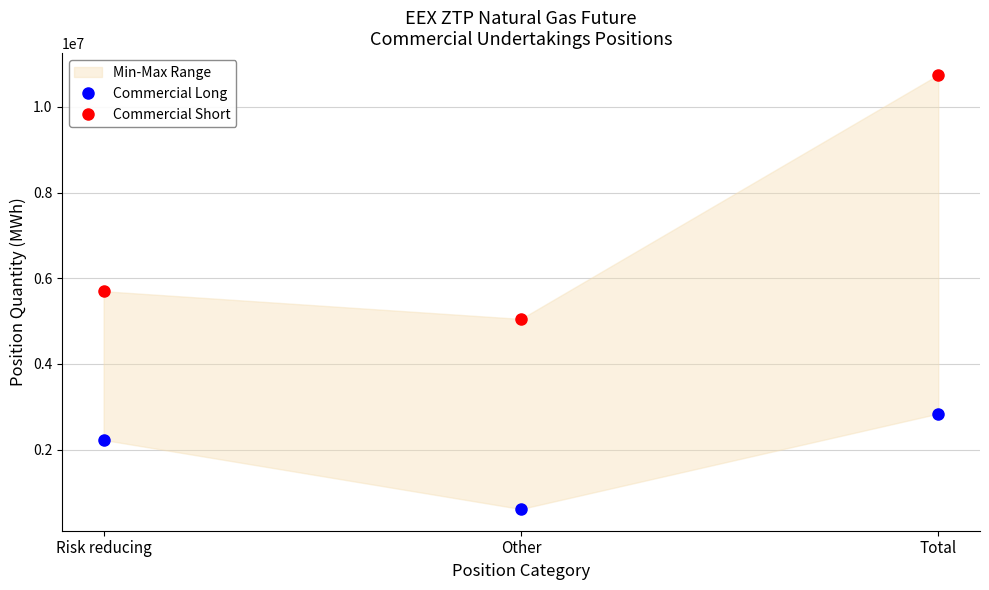

Rank the series by their average value, from highest to lowest.

Commercial Short, Commercial Long